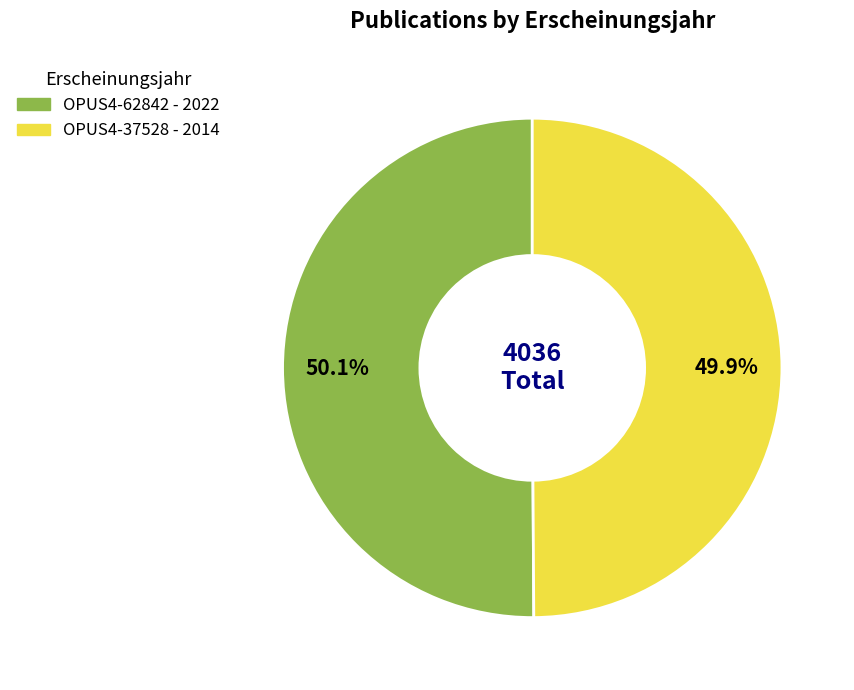

What is the ratio of the value at OPUS4-37528 to the value at OPUS4-62842?

1.0